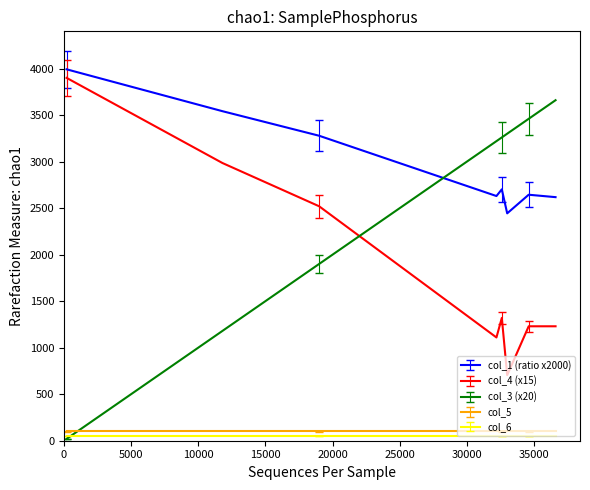

What is the maximum value shown in the chart?

3992